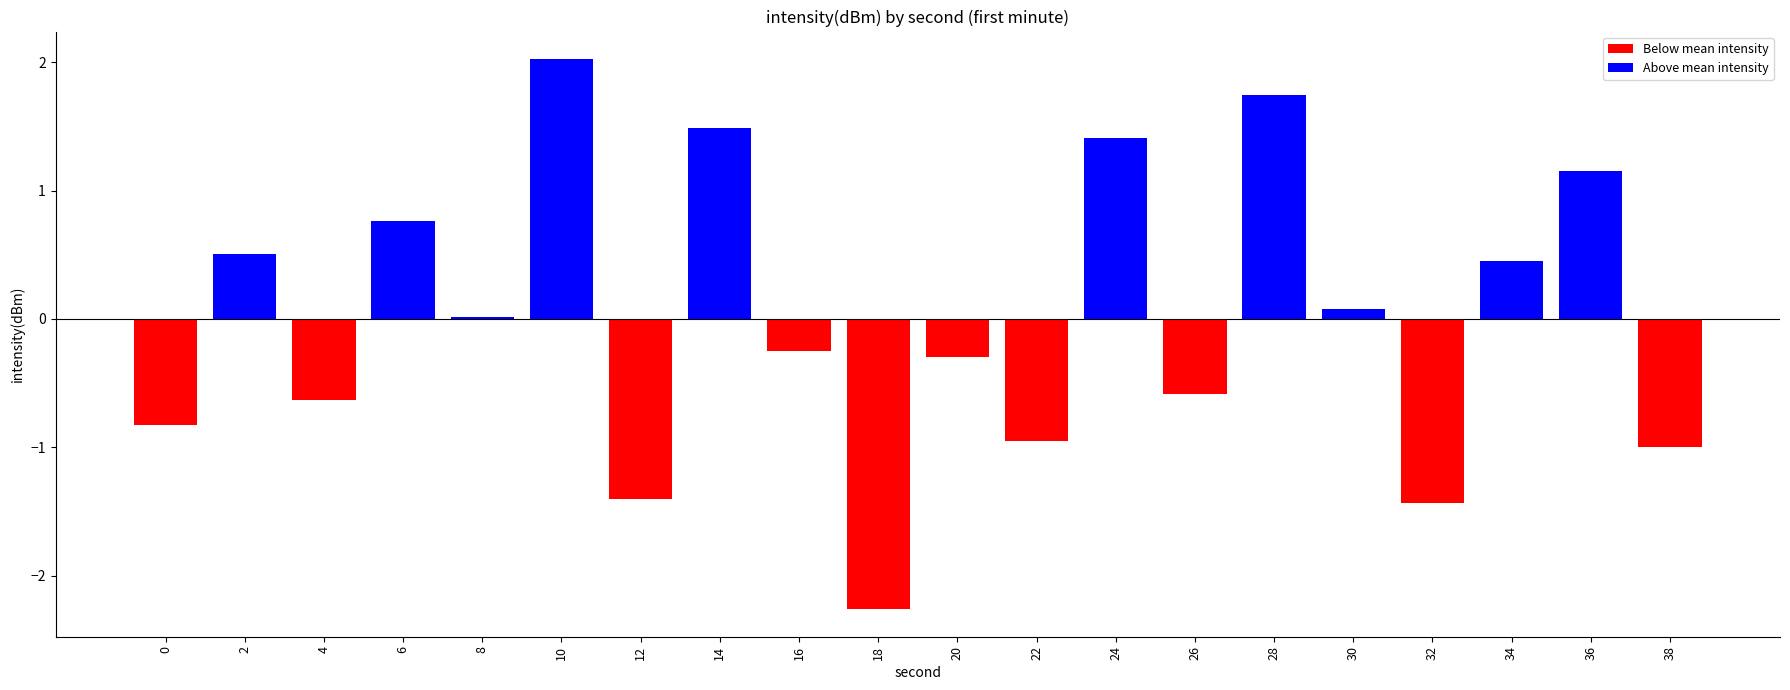

Count the number of data series in this chart.

1